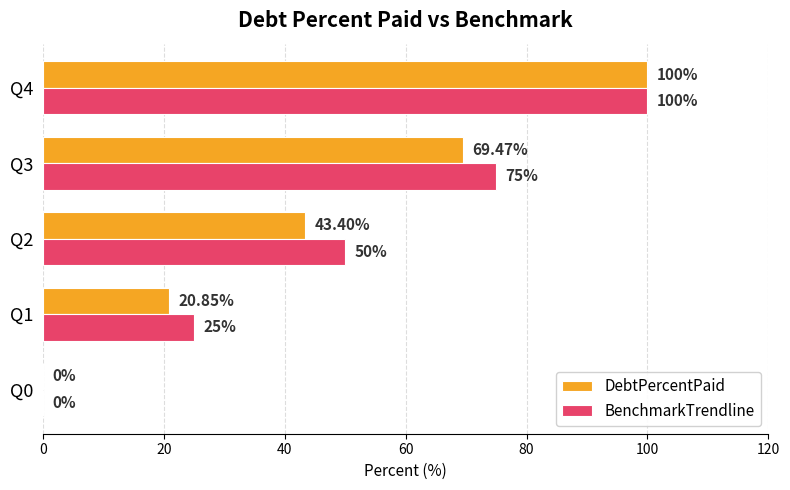

Is the value of DebtPercentPaid at Q1 greater than the value of BenchmarkTrendline at Q2?

No